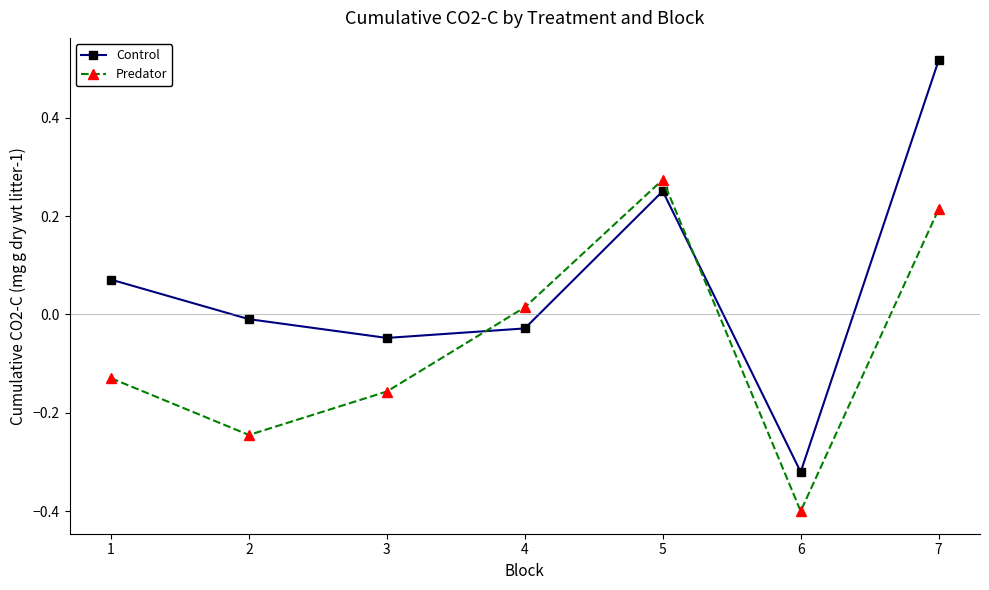

Count the number of categories in the chart.

7